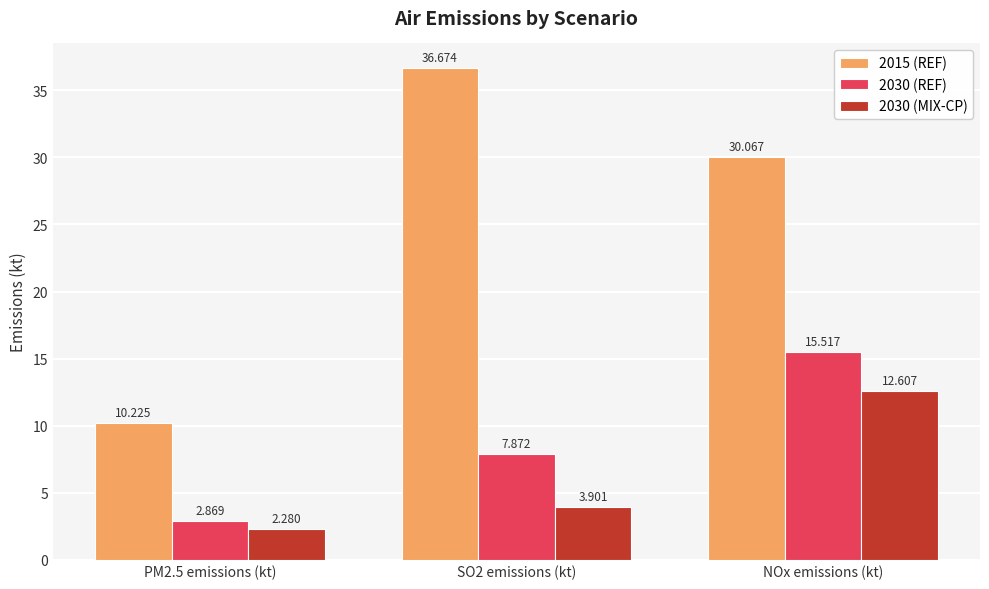

What is the sum of the 2015 (REF) values at NOx emissions (kt) and SO2 emissions (kt)?

66.7